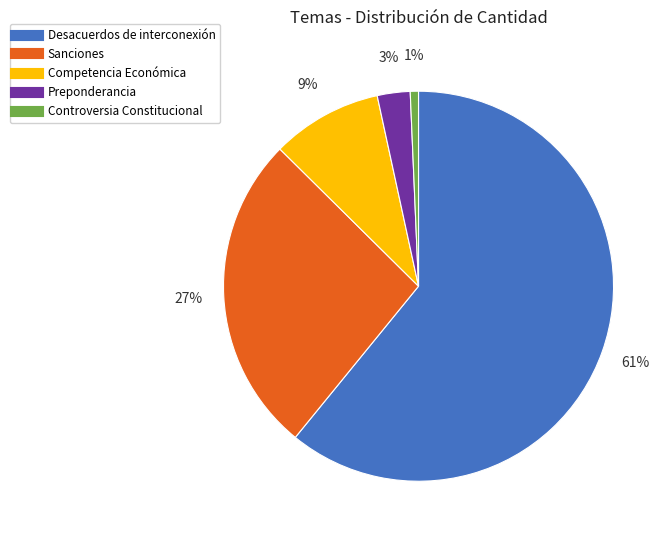

To the nearest percent, what percentage of the pie is Controversia Constitucional?

1%